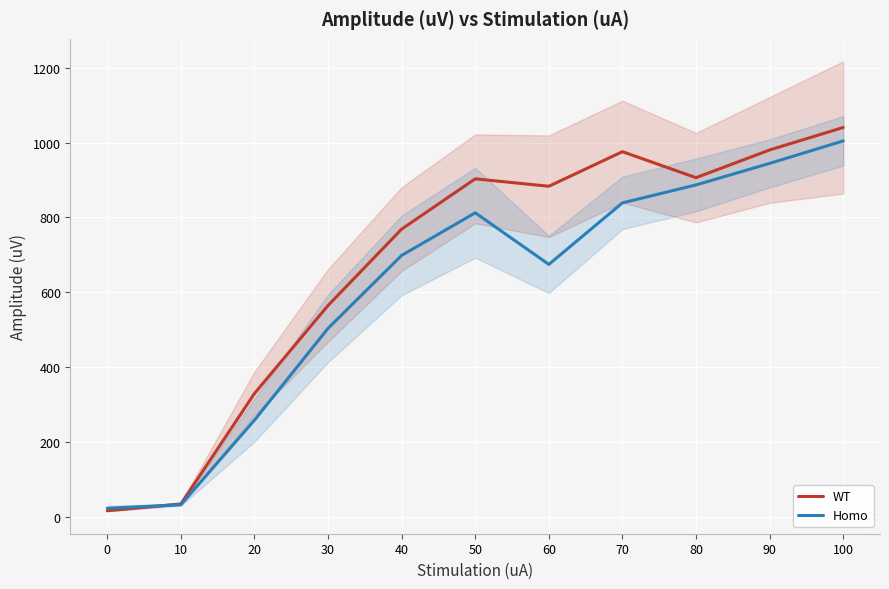

How many categories are shown in the chart?

11